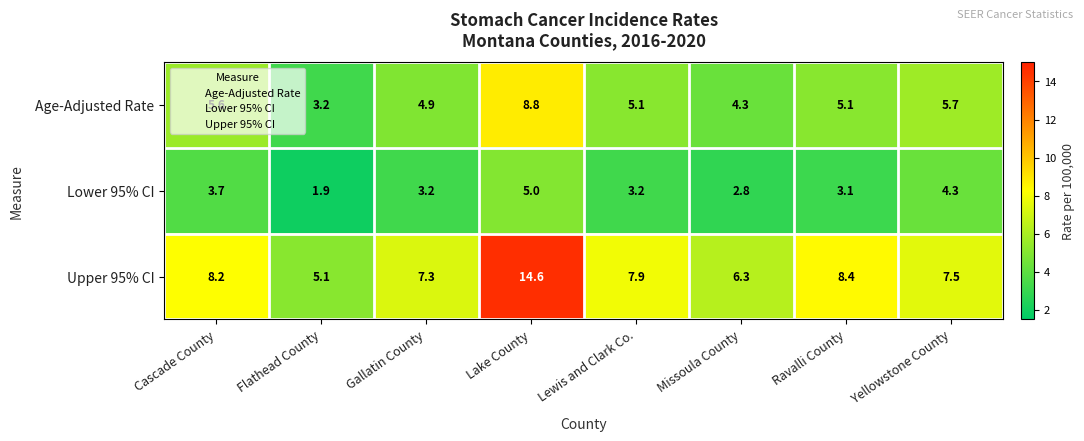

At which label does Lower 95% CI first exceed 3?

Cascade County